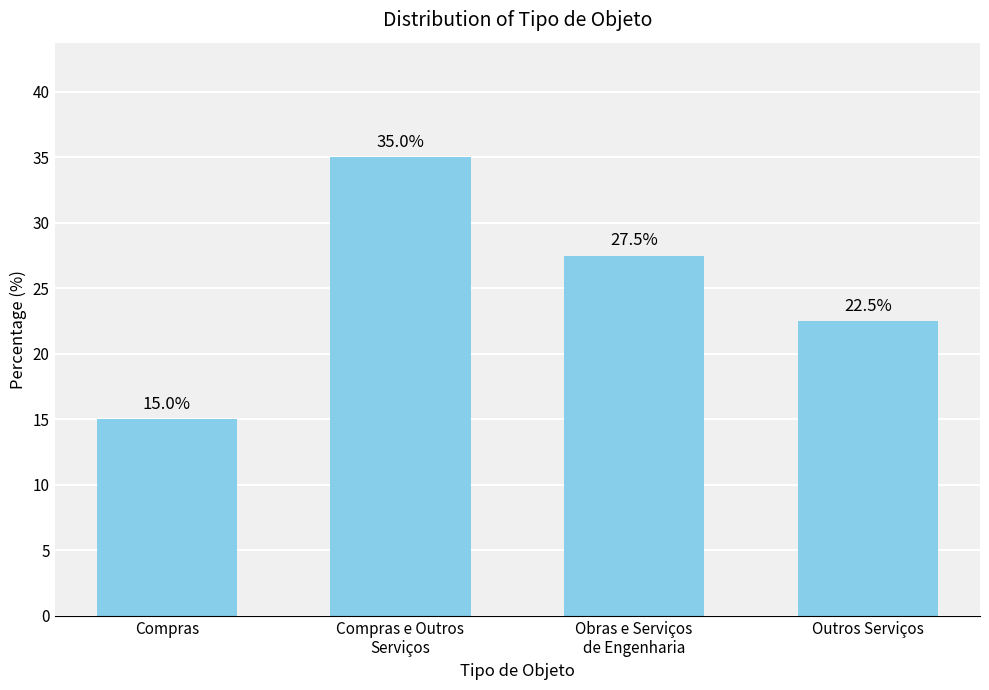

Count the number of values greater than 27.

2